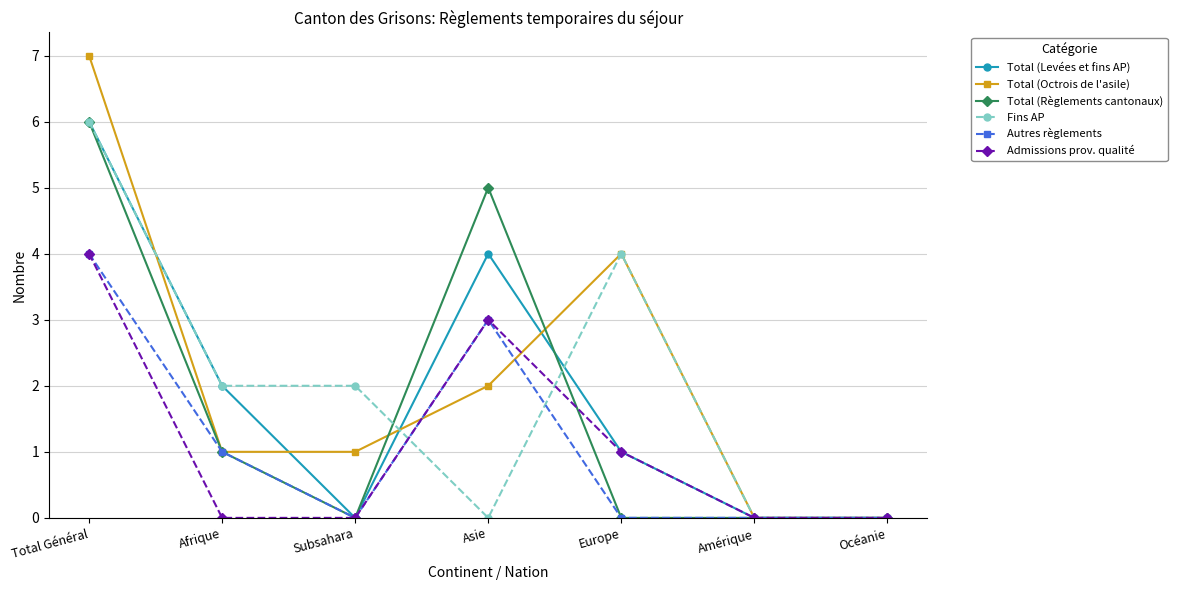

What is the sum of all Total (Octrois de l'asile) values?

15